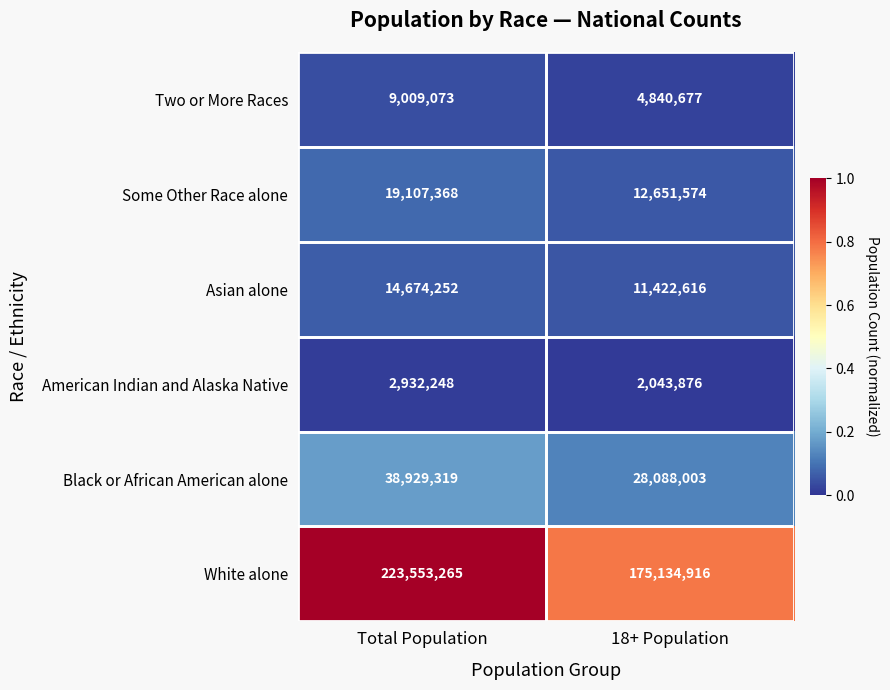

The value of American Indian and Alaska Native at Total Population is 2932248. True or false?

True